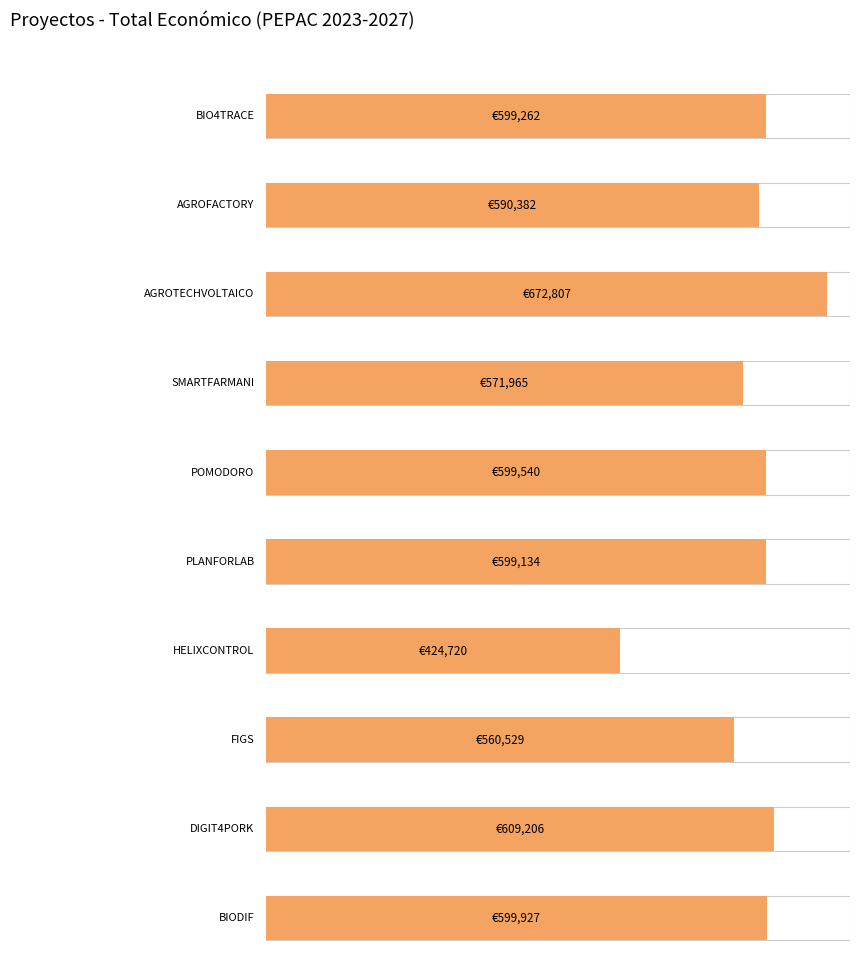

How many bars are there in total?

10